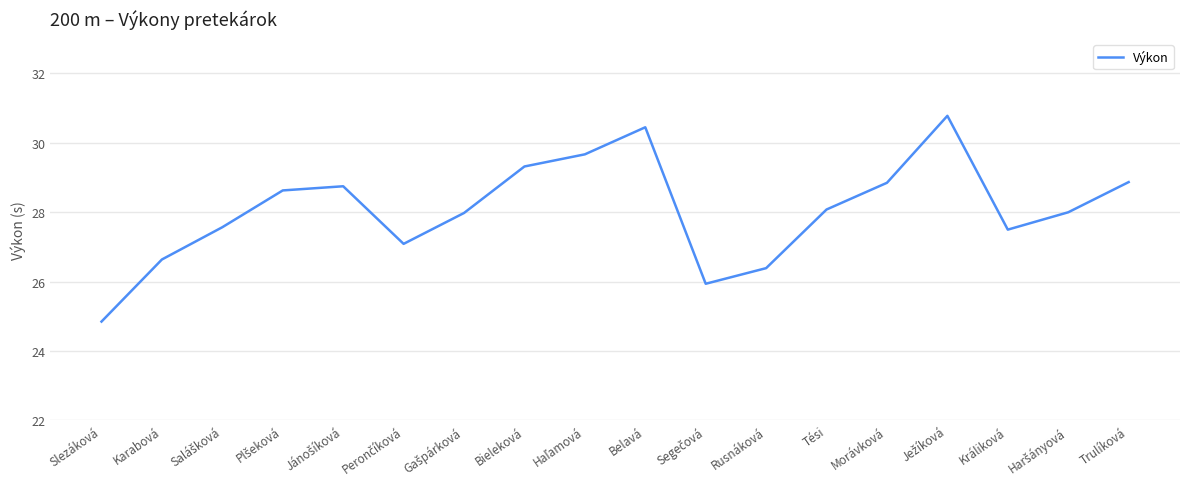

The value at Tési is 28.1. True or false?

True